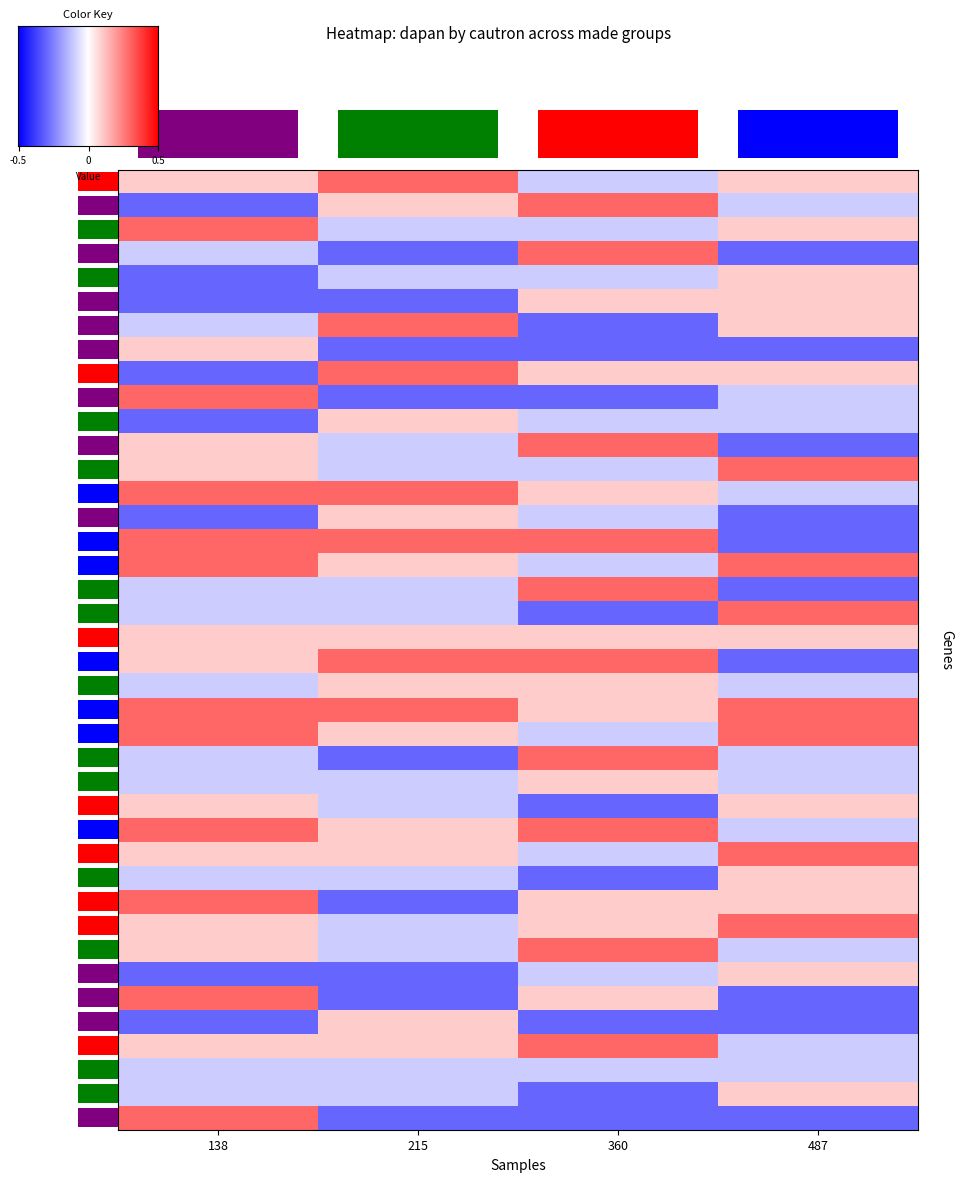

At how many categories does at least one series exceed 0?

4